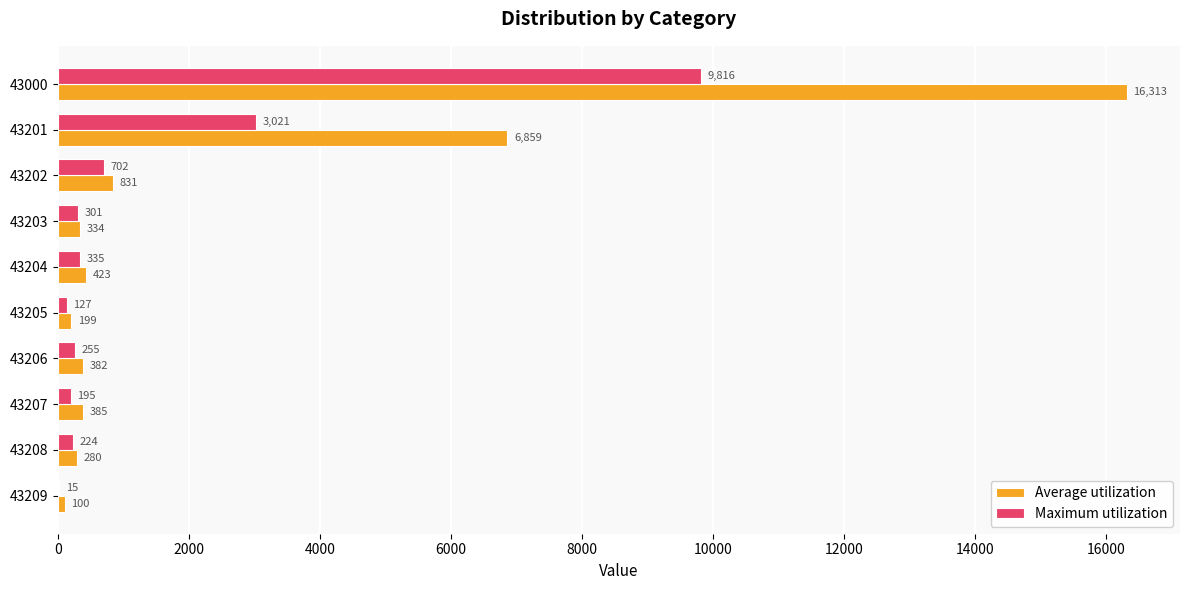

Which series has the largest total across all categories?

Average utilization